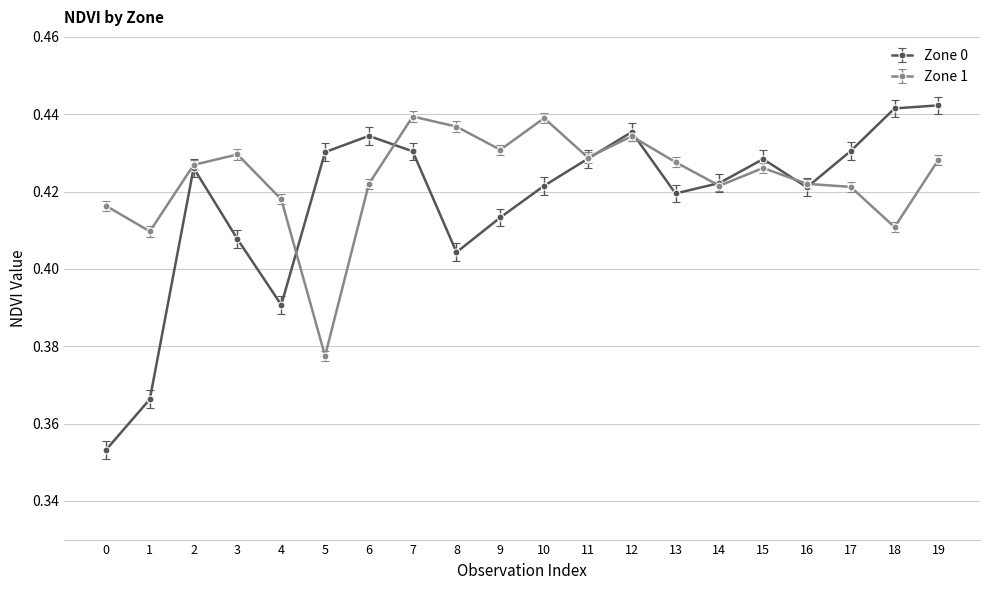

At how many categories does at least one series exceed 0?

20